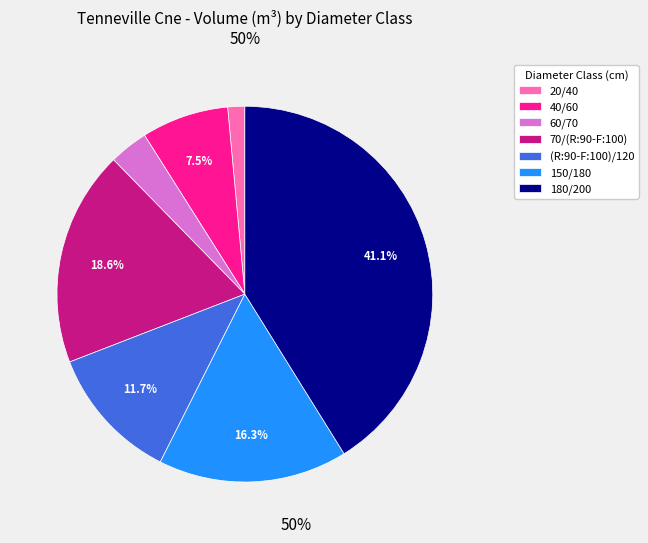

To the nearest percent, what is the difference between the 60/70 and (R:90-F:100)/120 slice percentages?

8%